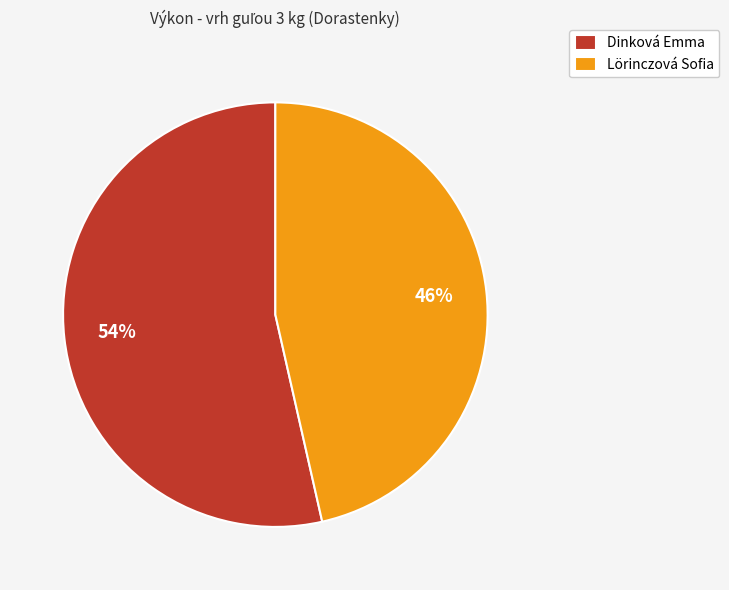

What is the ratio of the value at Dinková Emma to the value at Lörinczová Sofia?

1.2